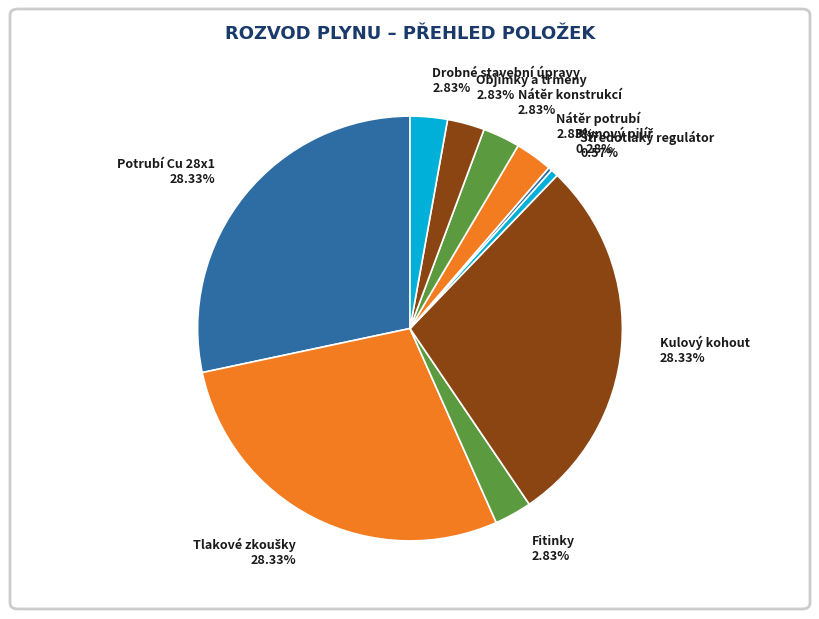

Does any single category account for the majority?

No